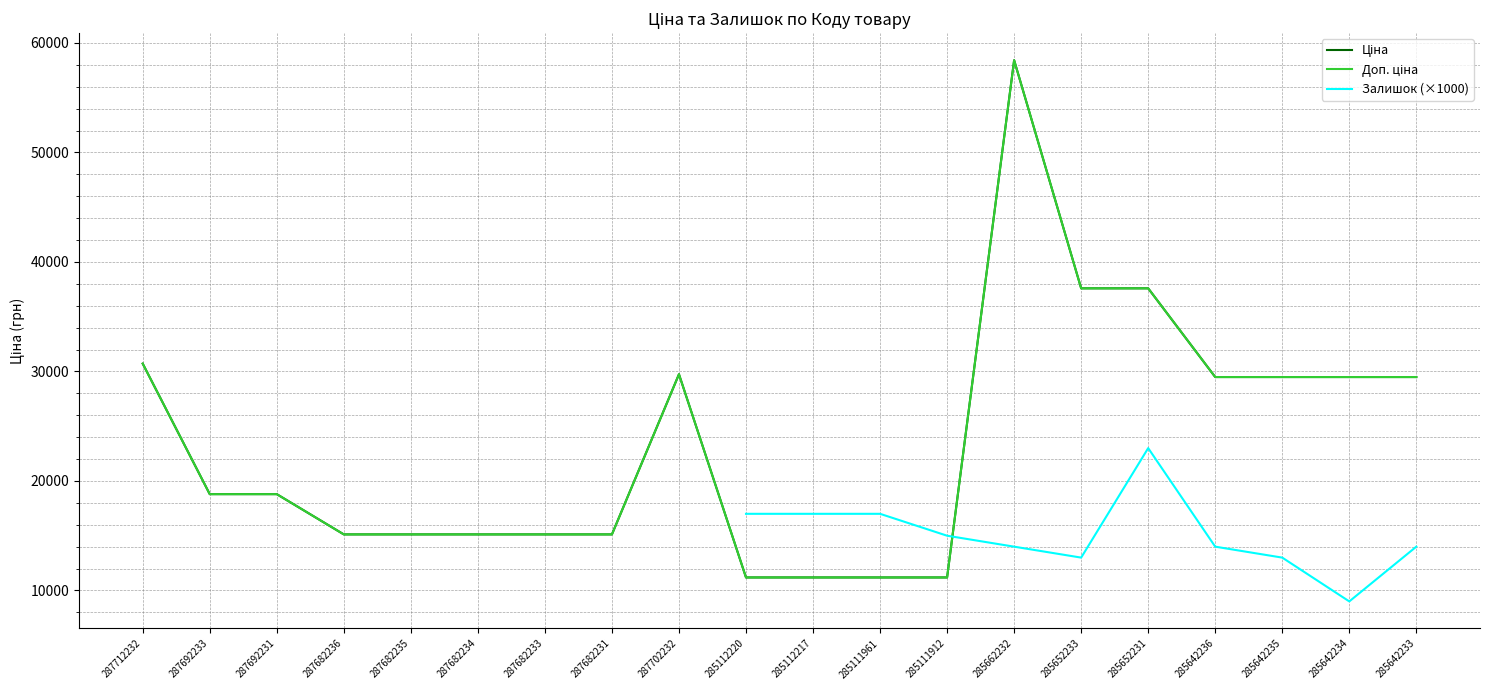

What is the value of the Доп. ціна point at the 10th from the left?

11188.2